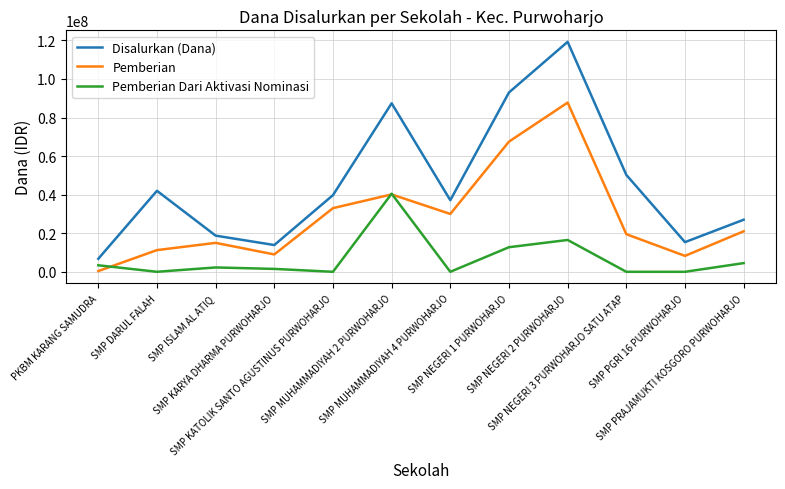

Reading left to right, transcribe all the data shown in this chart.

Disalurkan (Dana): 6750000	42000000	18750000	13875000	39750000	87375000	37125000	93000000	119250000	50250000	15375000	27000000
Pemberian: 375000	11250000	15000000	9000000	33000000	40125000	30000000	67500000	87750000	19500000	8250000	21000000
Pemberian Dari Aktivasi Nominasi: 3375000	0	2250000	1500000	0	40500000	0	12750000	16500000	0	0	4500000